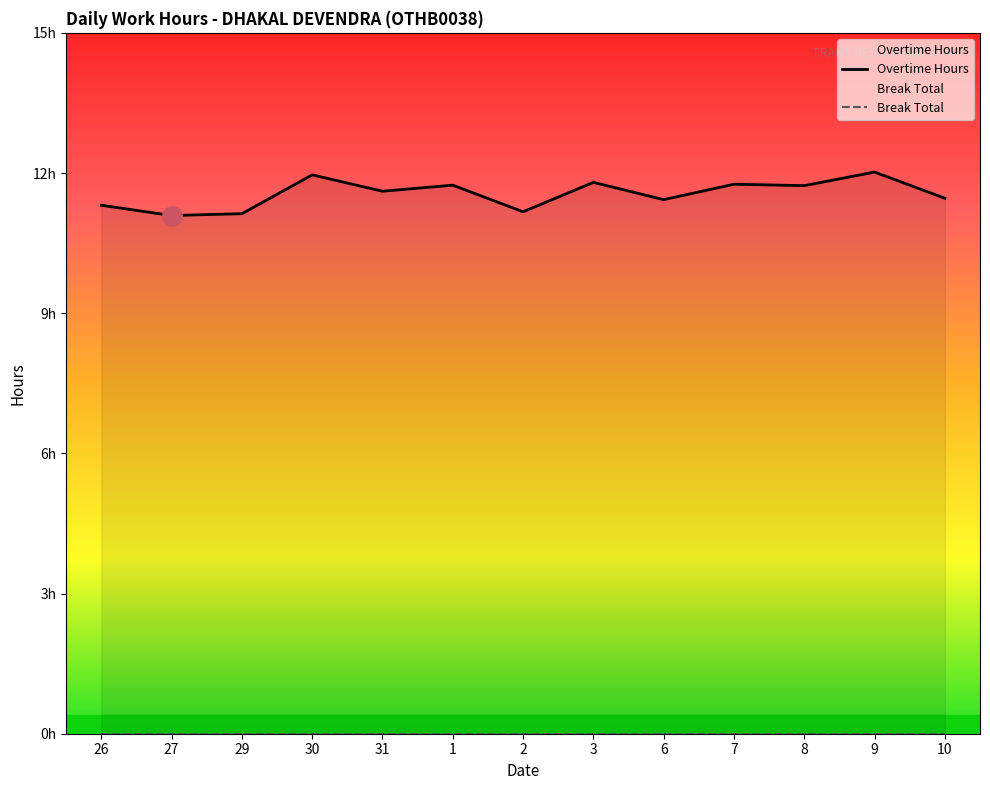

Rank the categories by Break Total value from lowest to highest.

26, 27, 29, 30, 31, 1, 2, 3, 6, 7, 8, 9, 10